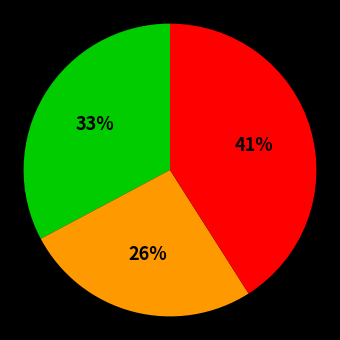

Is there a majority slice in this chart?

No